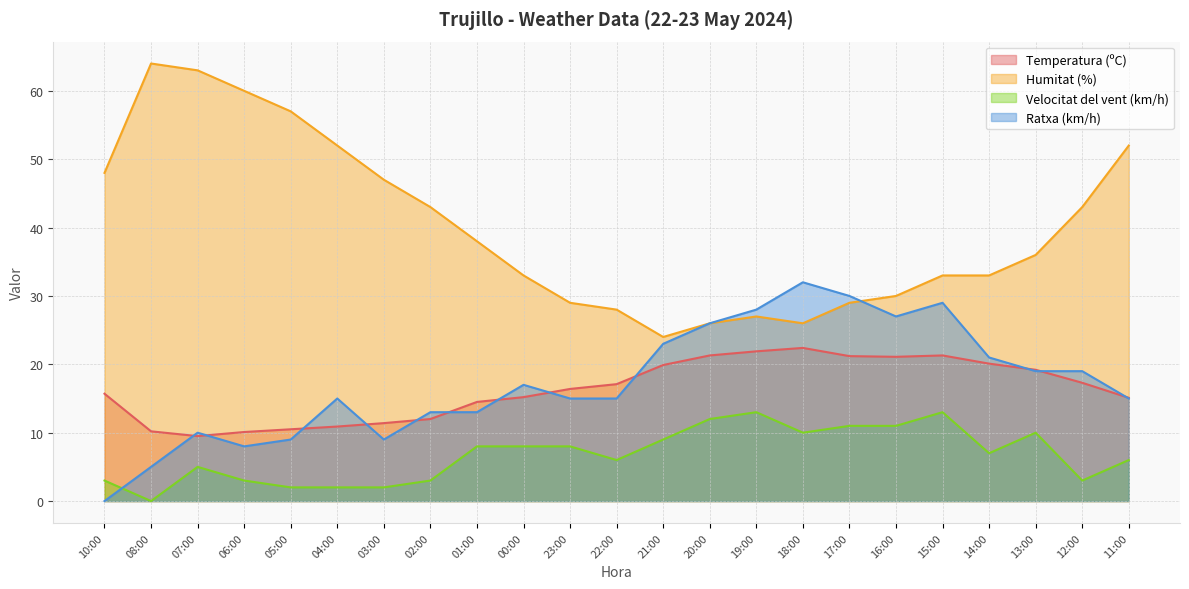

Between 03:00 and 13:00, which series saw the biggest shift?

Humitat (%)